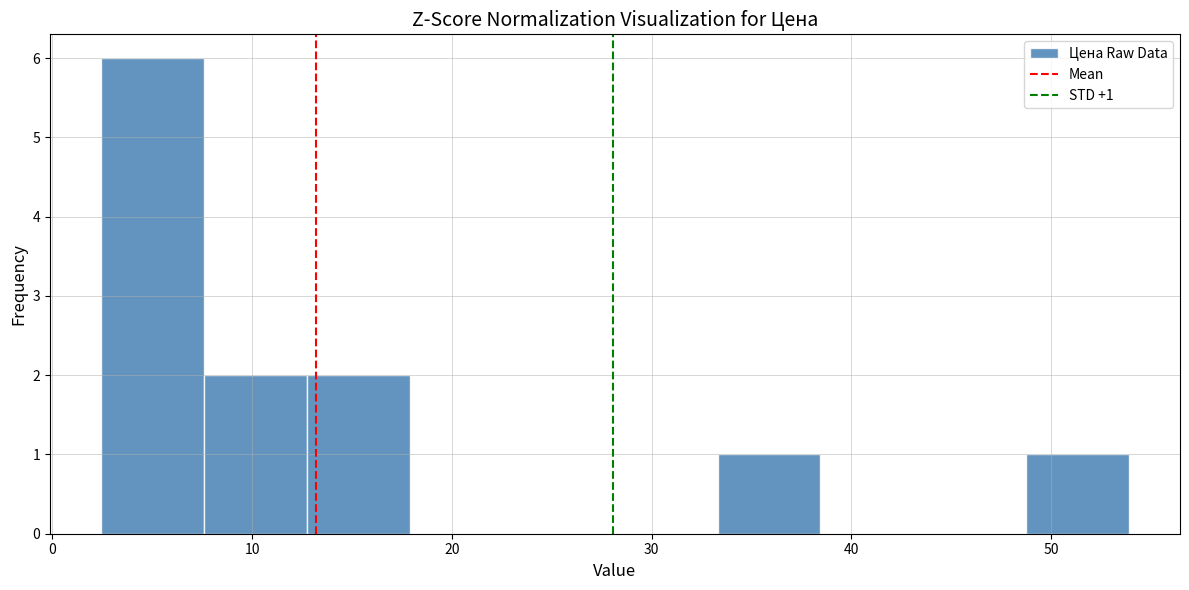

Over which range of the x-axis is the bar tallest?

2 to 8